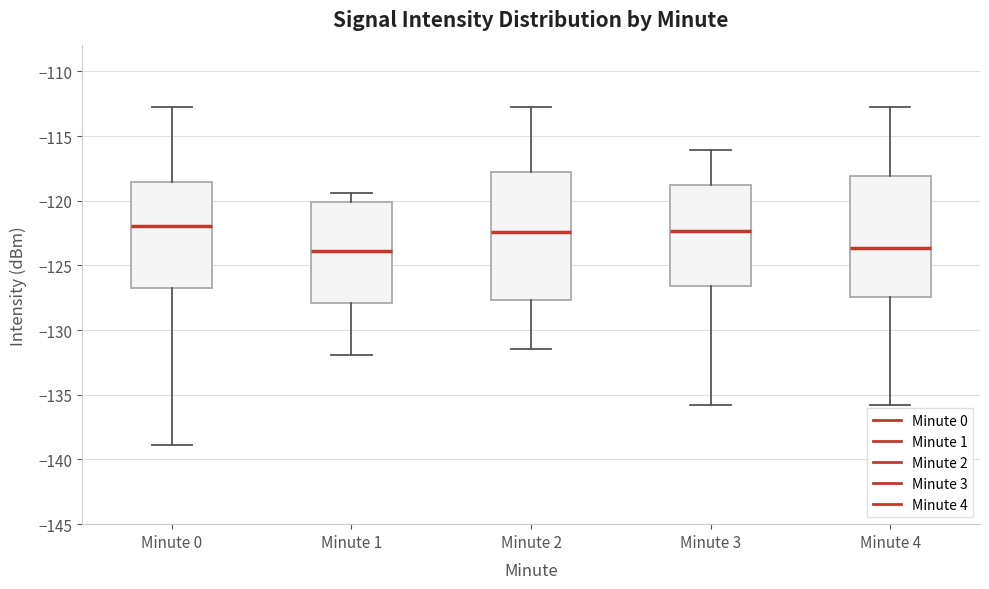

Reading left to right, read every box against the y-axis: the position of its median line, the range the box covers, and the ends of its whiskers. The values are not printed on the chart, so give them approximately, as read against the axis.

Minute 0: median -122.0, box -127.0 to -118.5, whiskers -139.0 to -113.0
Minute 1: median -124.0, box -128.0 to -120.0, whiskers -132.0 to -119.5
Minute 2: median -122.5, box -127.5 to -118.0, whiskers -131.5 to -113.0
Minute 3: median -122.5, box -126.5 to -119.0, whiskers -136.0 to -116.0
Minute 4: median -123.5, box -127.5 to -118.0, whiskers -136.0 to -113.0